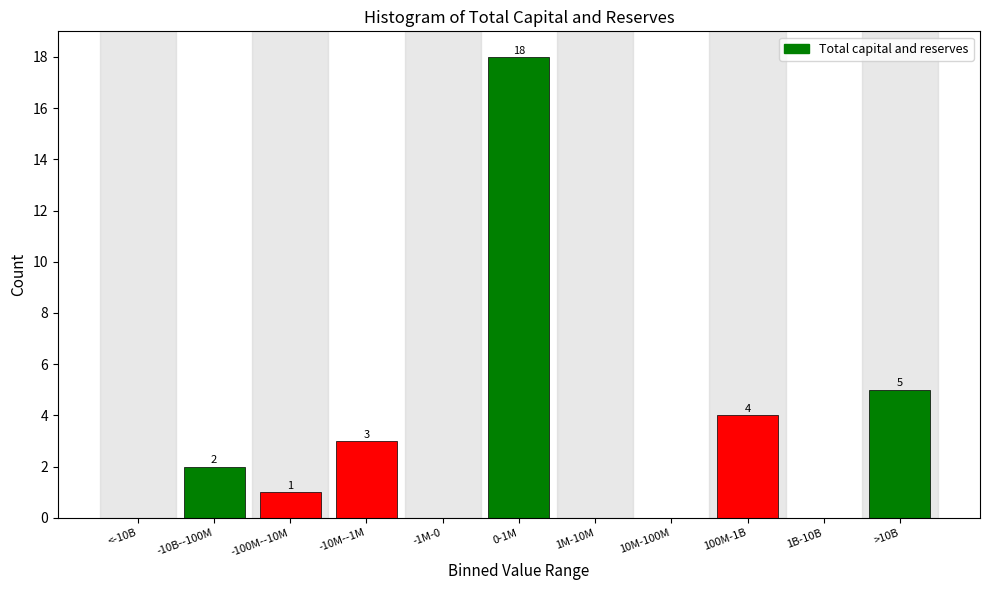

Reading left to right, extract all data points from this chart.

<-10B=0	-10B--100M=2	-100M--10M=1	-10M--1M=3	-1M-0=0	0-1M=18	1M-10M=0	10M-100M=0	100M-1B=4	1B-10B=0	>10B=5